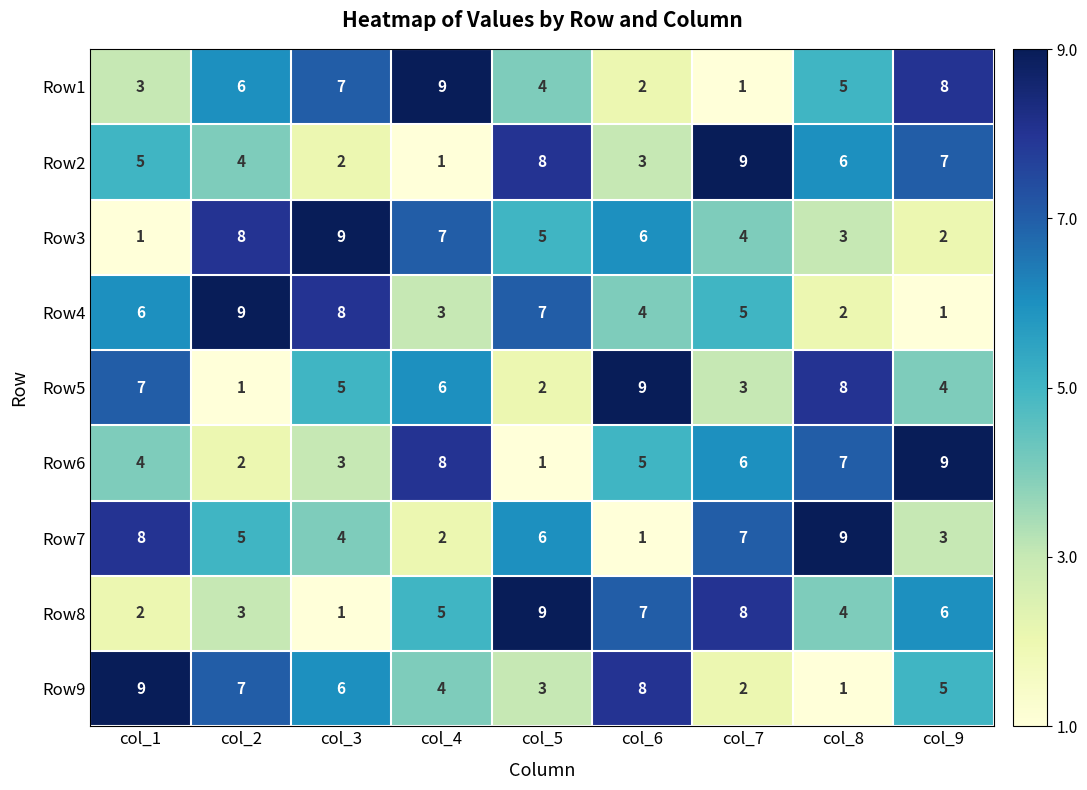

Where does the Row7 series first go above 5?

col_1